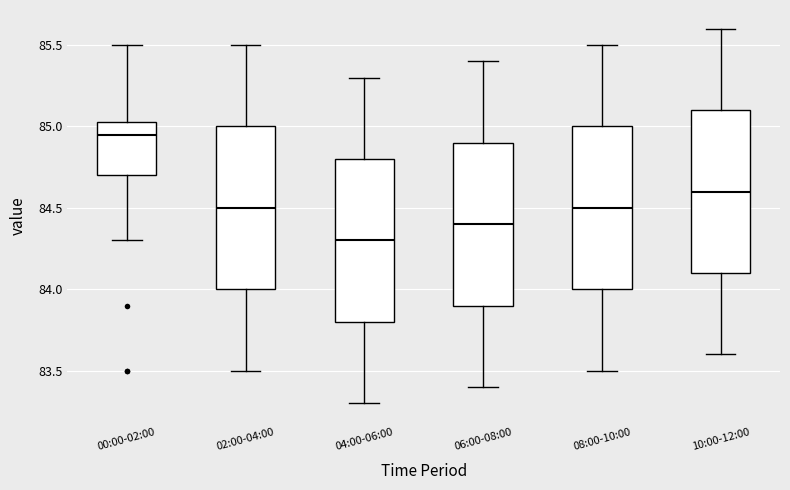

Which box has the lowest median line?

04:00-06:00